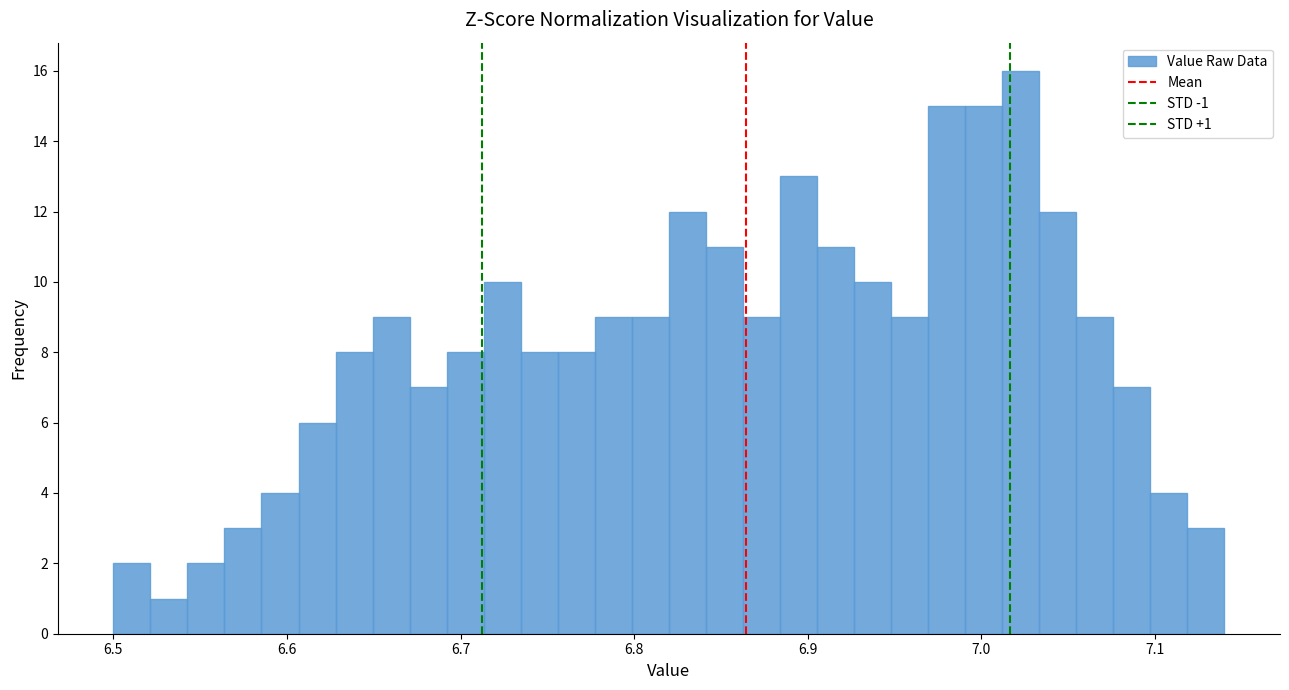

Read against the x-axis, roughly where is the centre of the tallest bar?

7.02